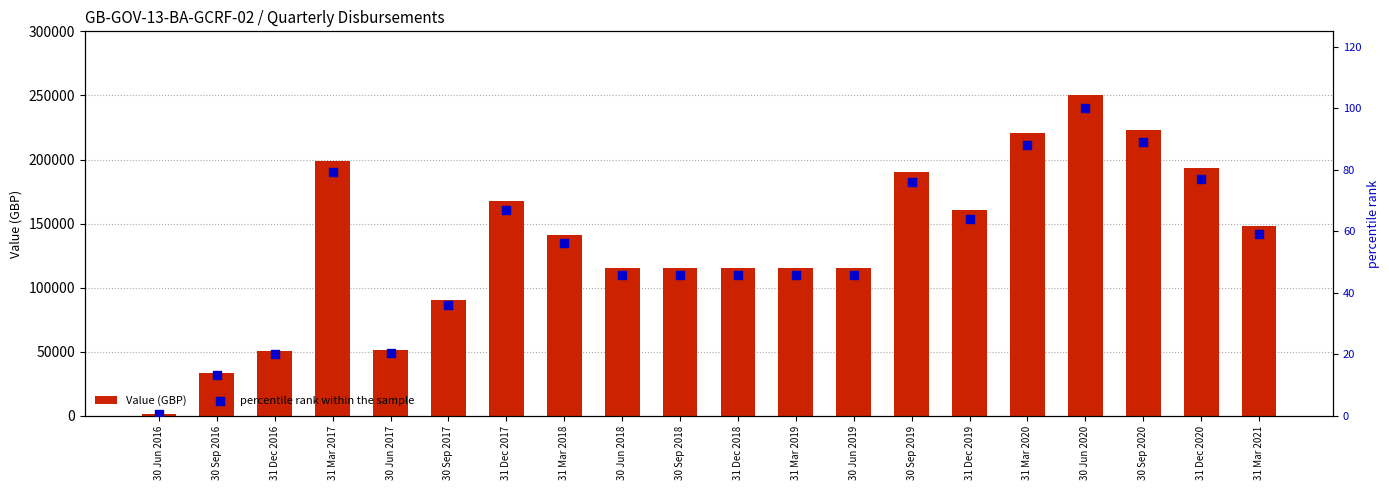

Is the value of Value (GBP) at 30 Sep 2019 greater than the value of percentile rank within the sample at 30 Sep 2019?

Yes